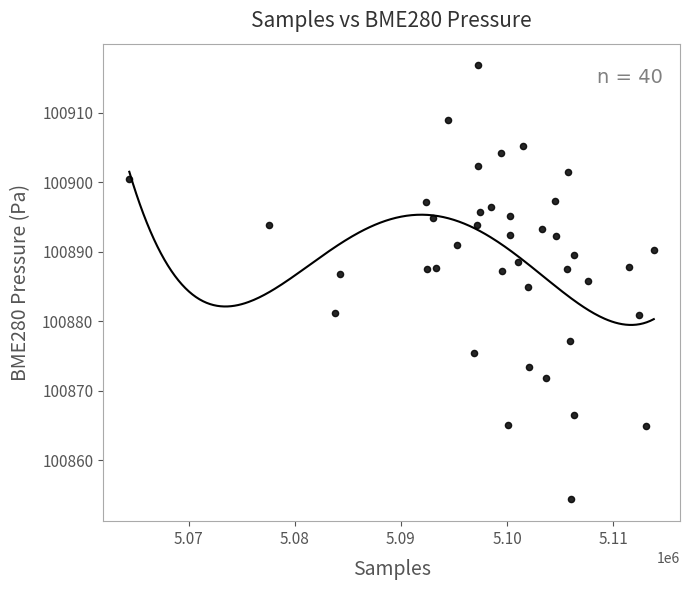

What is the range of Y values (max minus min)?

62.5